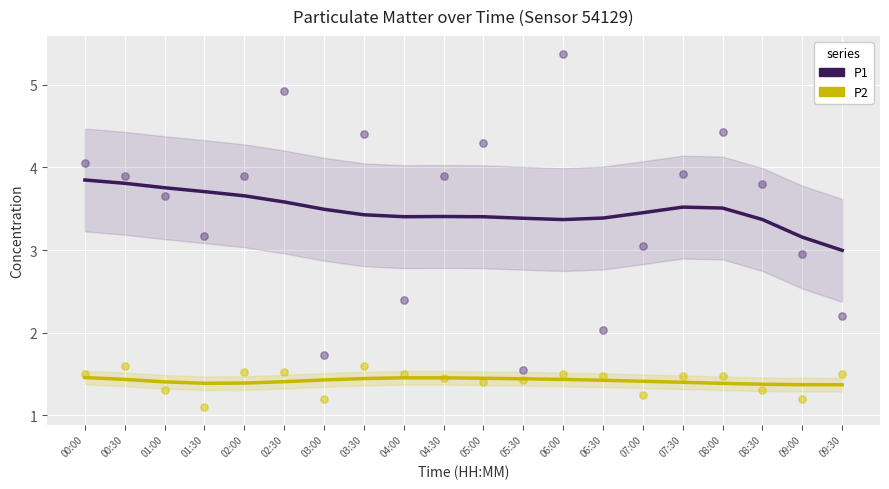

At how many categories does at least one series exceed 4?

6